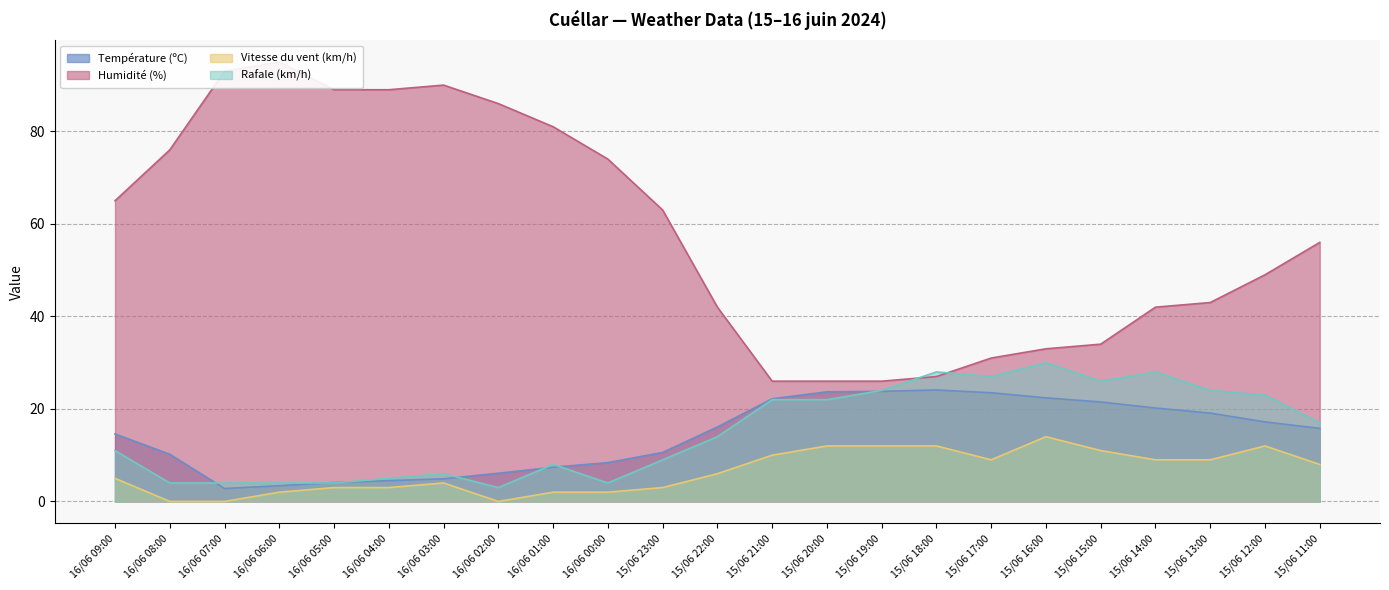

Which series changed the most between 16/06 04:00 and 15/06 21:00?

Humidité (%)